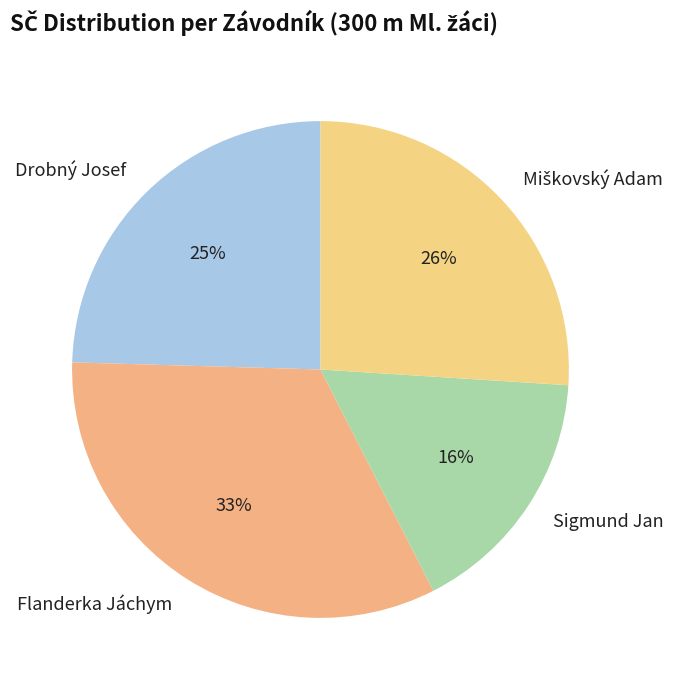

Is it true that Flanderka Jáchym is 33% of the pie?

True